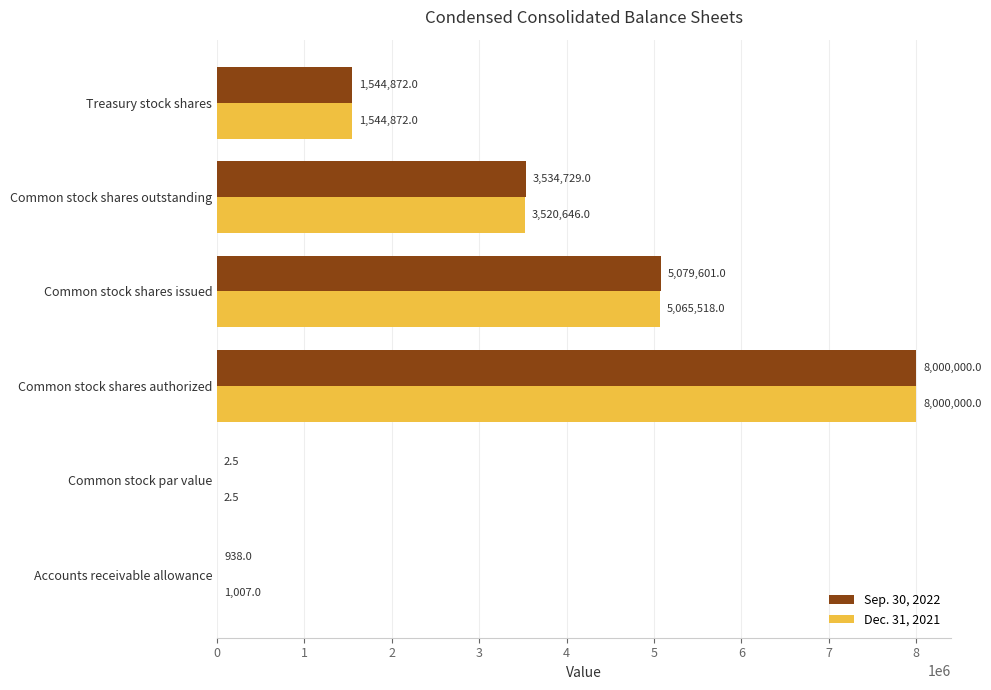

Is it true that Sep. 30, 2022 equals 2.5 at Common stock par value?

True